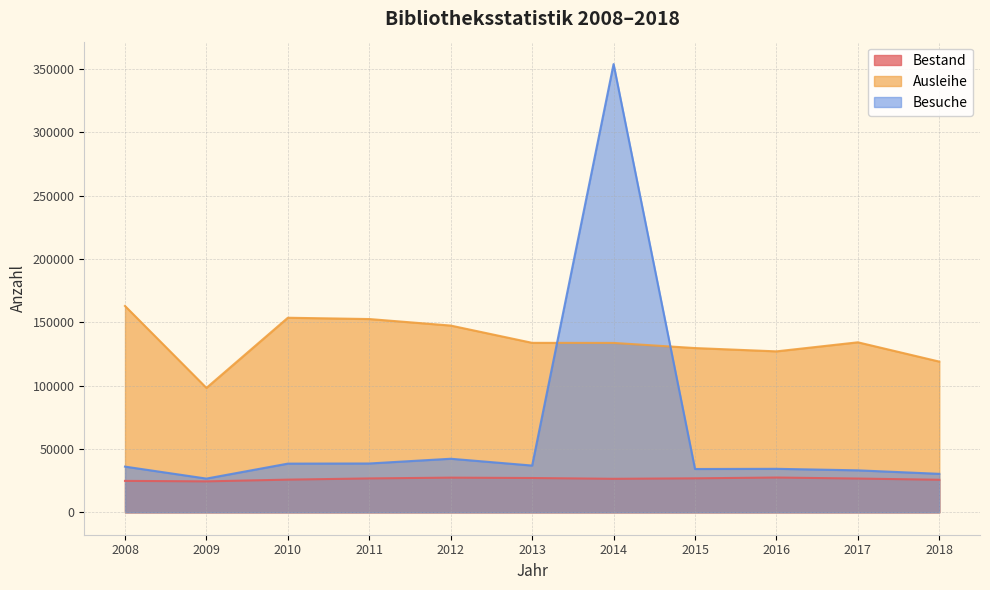

True or false: Ausleihe and Bestand cross at least once.

False